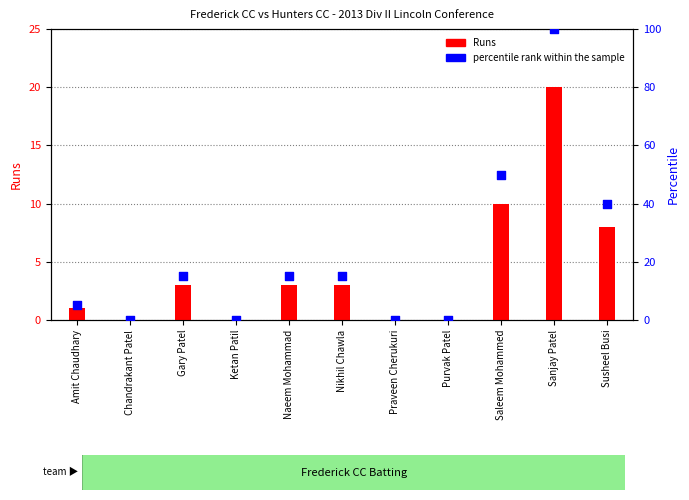

At which category is the sum across all series the highest?

Sanjay Patel